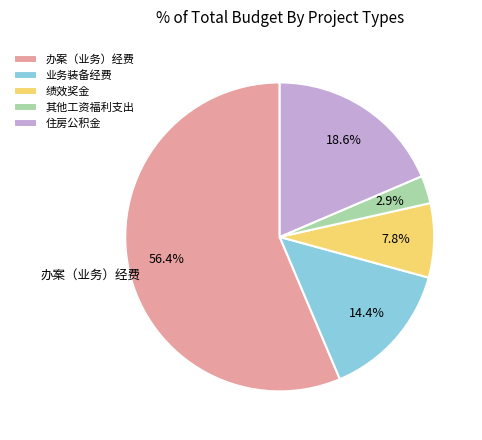

Does 办案（业务）经费 represent more than half of the total?

Yes